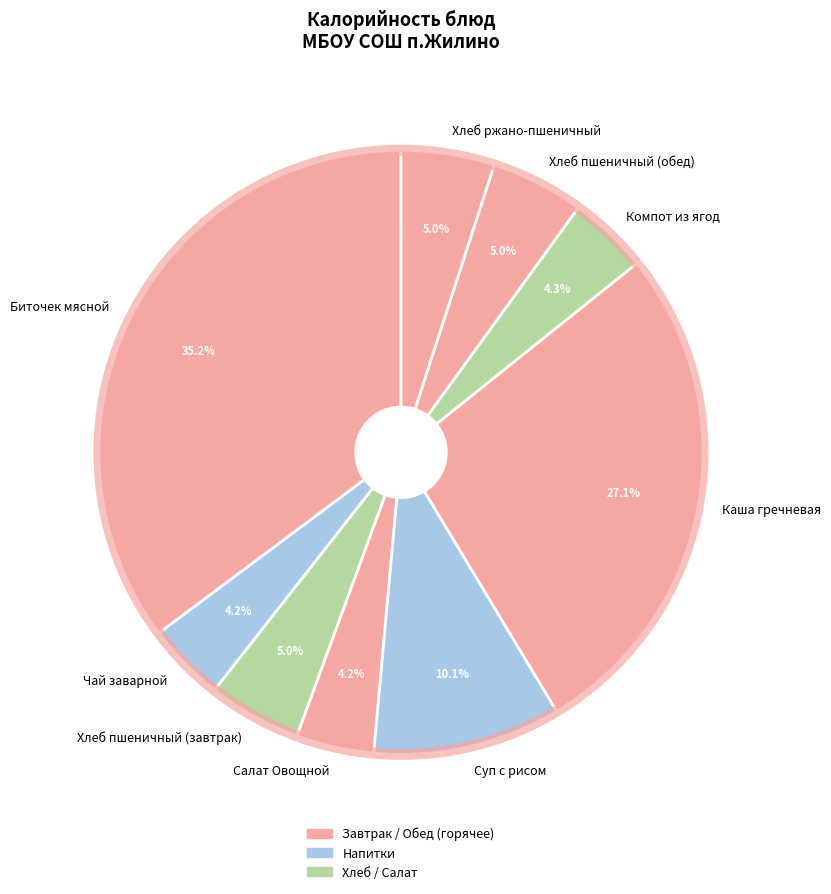

True or false: Салат Овощной accounts for 13% of the total.

False